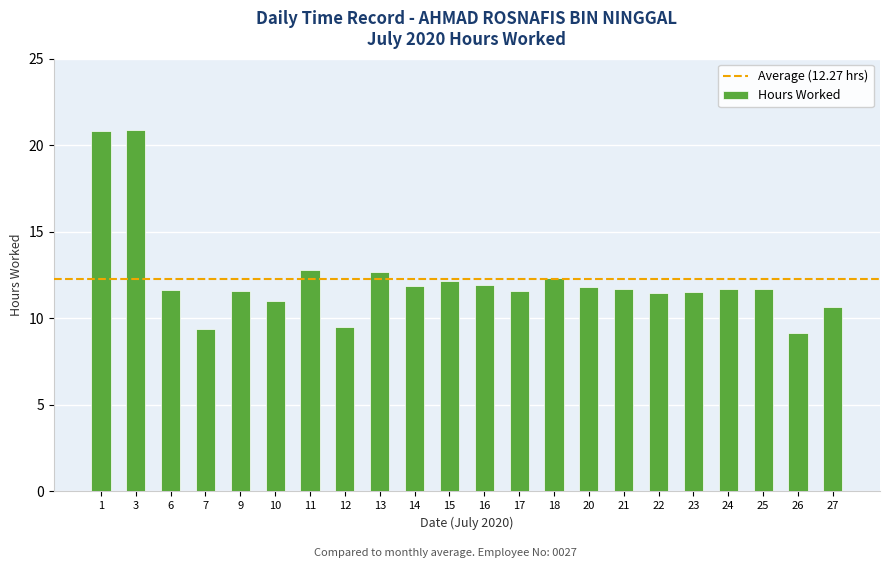

What is the difference between the second highest and second lowest values?

11.4